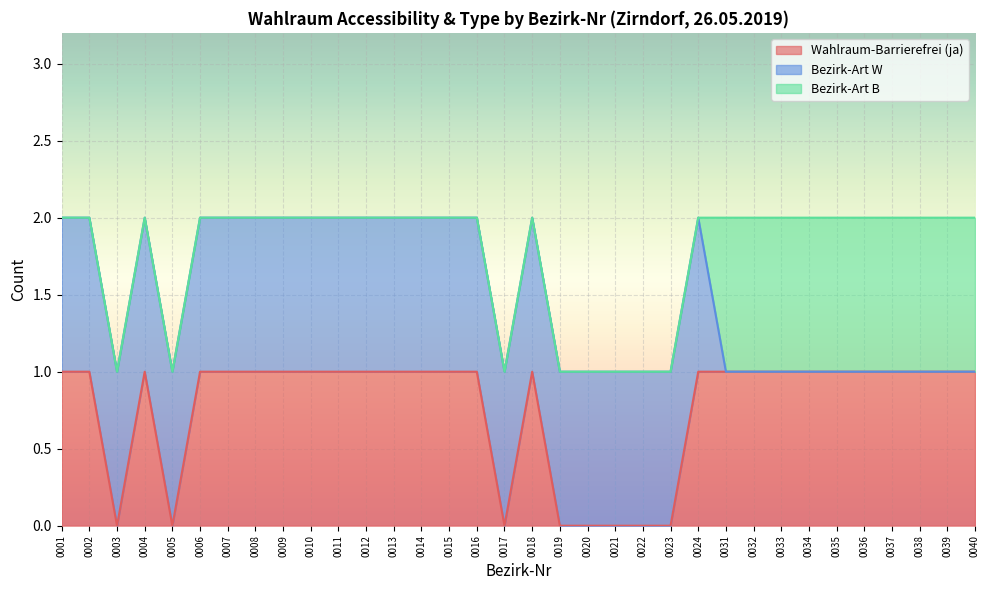

How many data points in Wahlraum-Barrierefrei (ja) are less than 1?

8